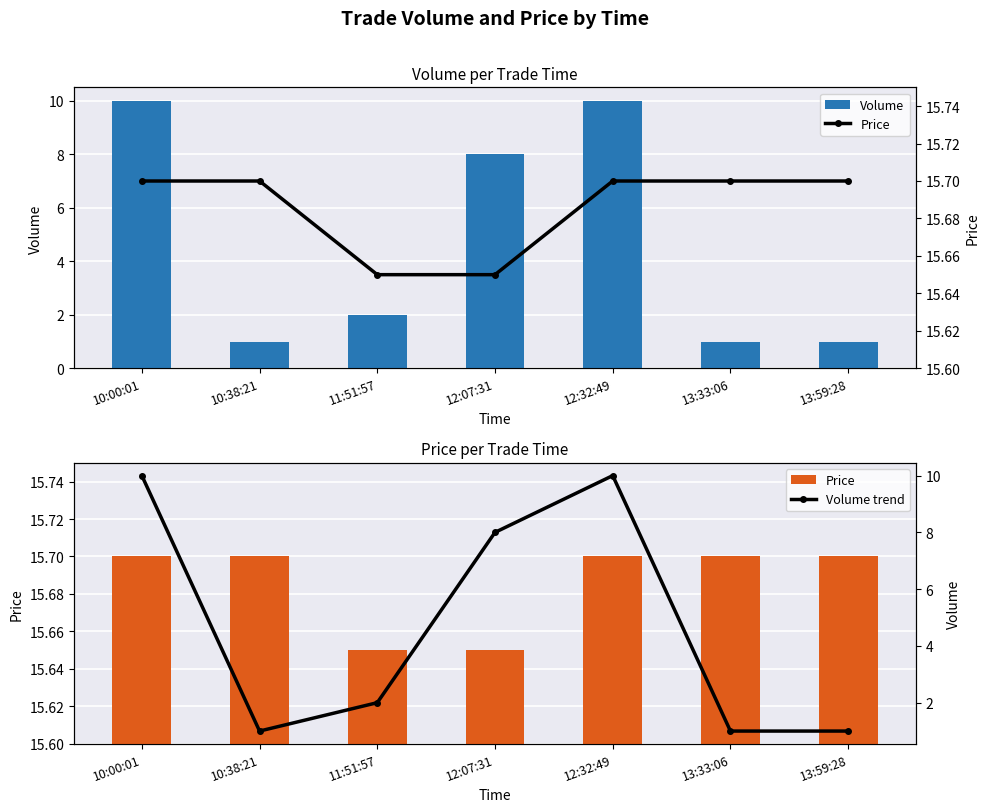

List the series in order of their peak value, lowest first.

Volume, Volume trend, Price